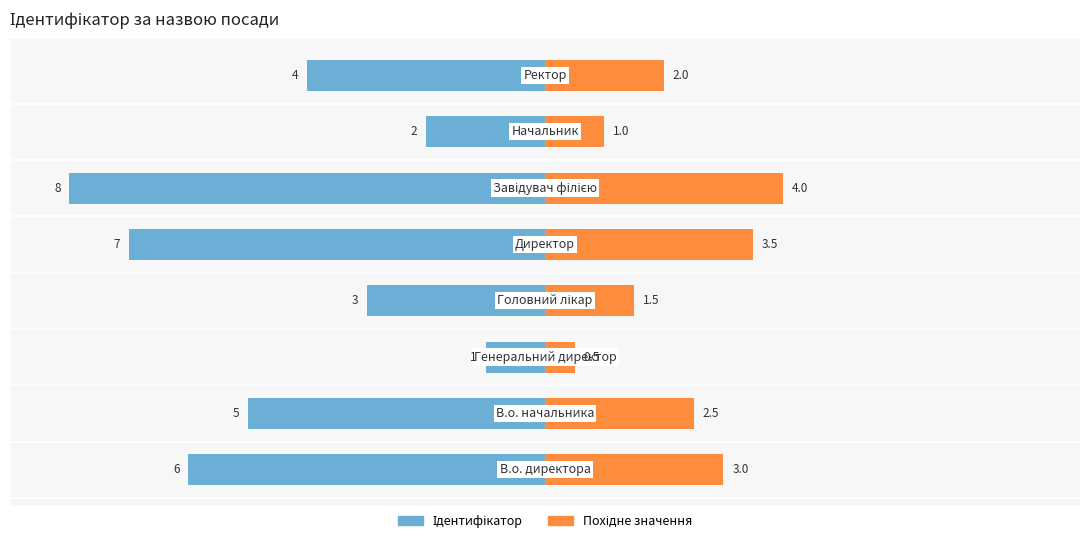

How many values in the Похідне значення series are below 2?

3